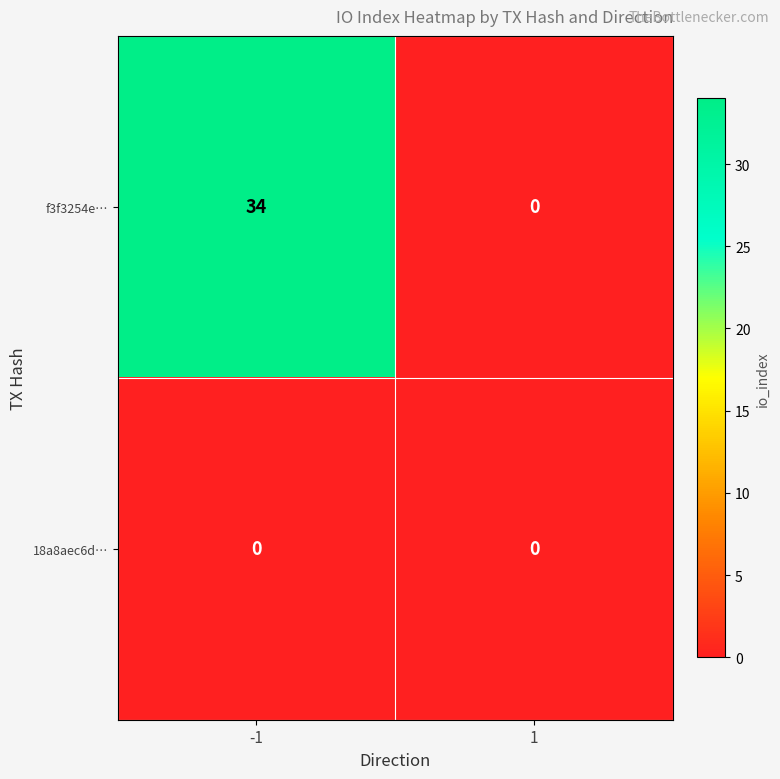

Which series has the largest range (max minus min)?

f3f3254e…